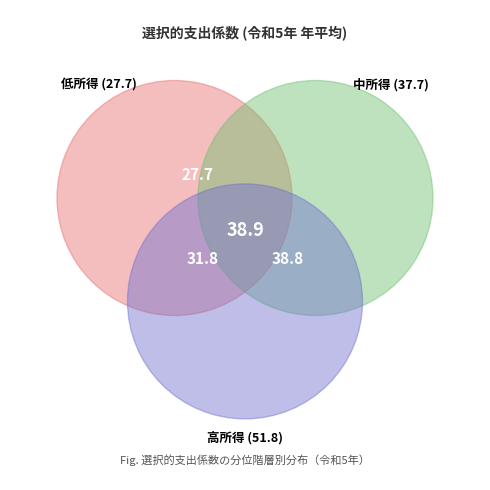

Count the number of slices in the pie.

7